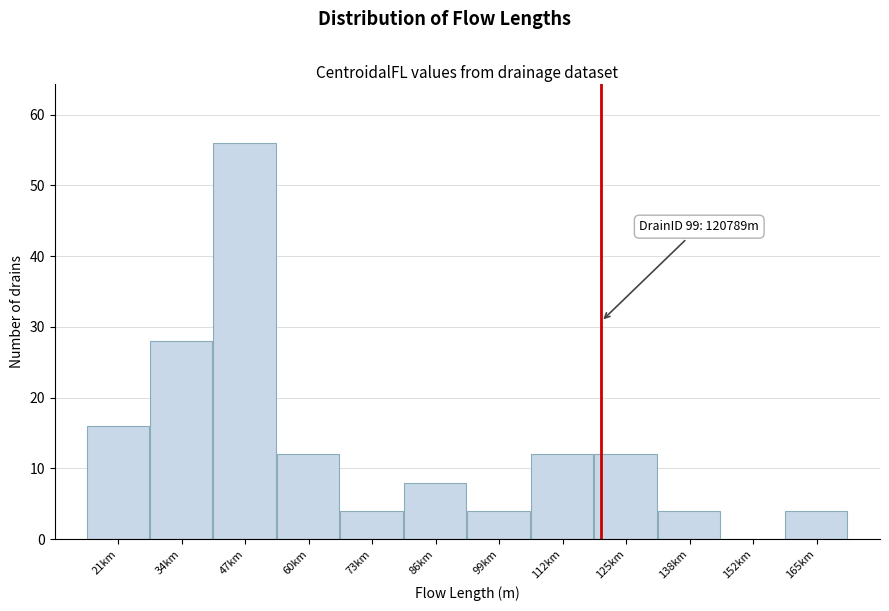

Reading right to left, extract all data points from this chart.

165km=4	152km=0	138km=4	125km=12	112km=12	99km=4	86km=8	73km=4	60km=12	47km=56	34km=28	21km=16